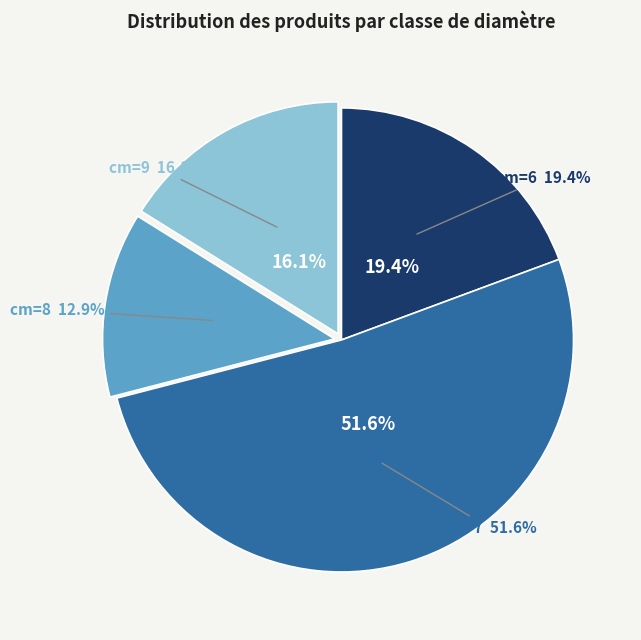

Approximately how many times larger is the value at cm=7 compared to cm=8?

4.0